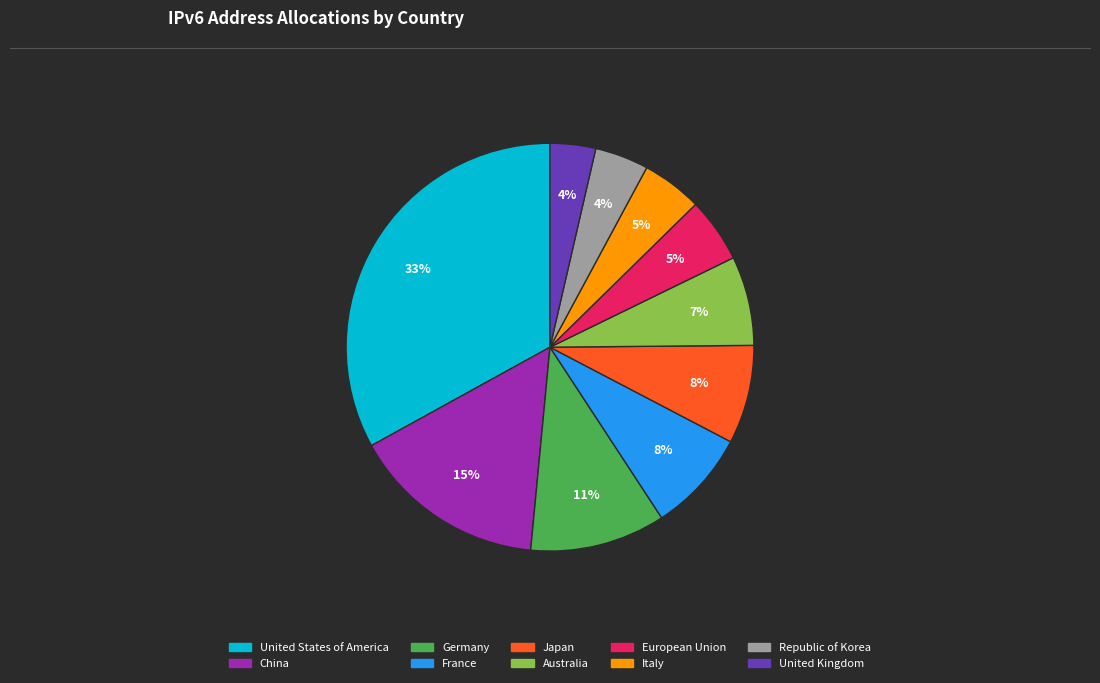

Does any single category account for the majority?

No